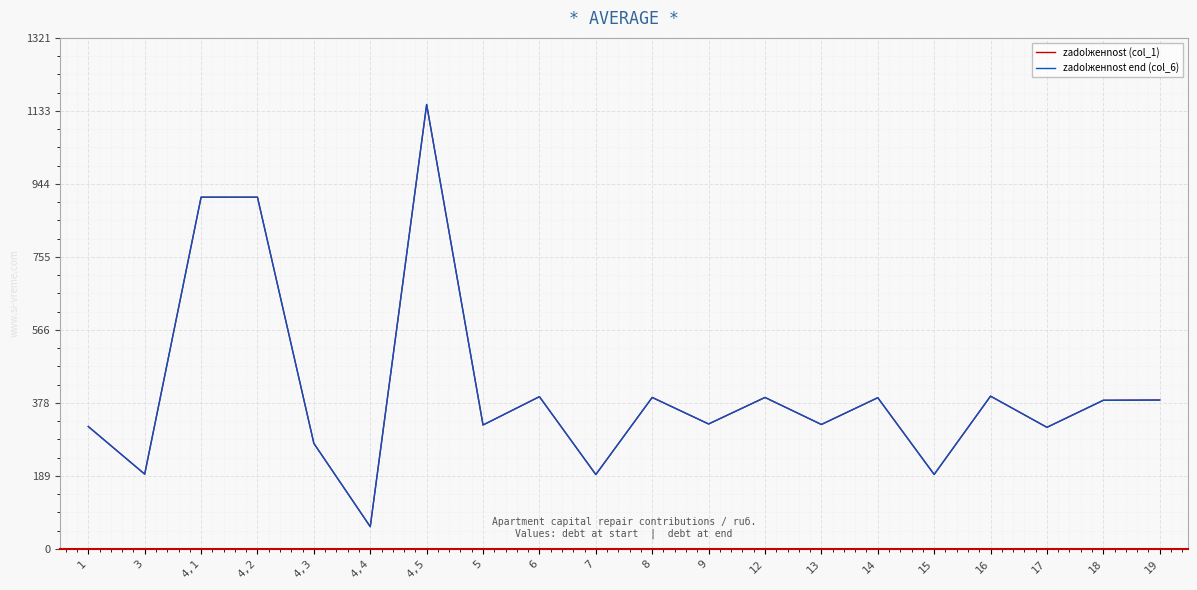

What is the average value of the zadolженnost end (col_6) series?

410.2